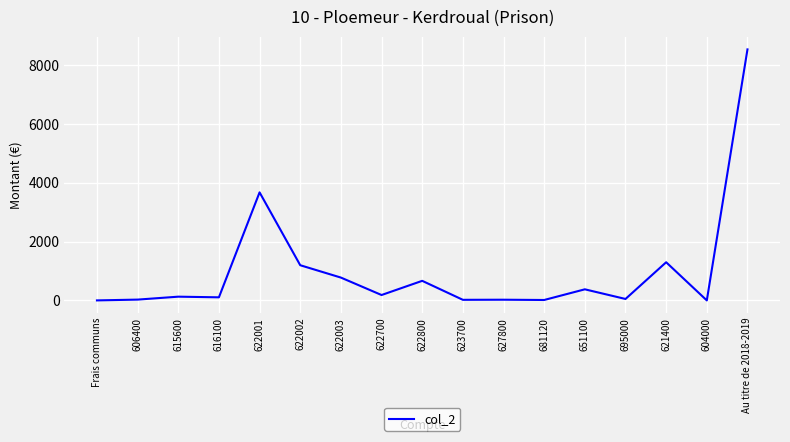

True or false: the data has more than 1 interior local peaks.

True